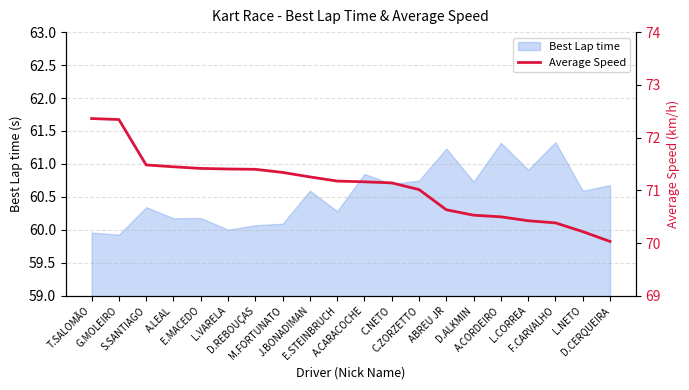

Reading left to right, extract all data points from this chart.

T.SALOMÃO=72.4	G.MOLEIRO=72.3	S.SANTIAGO=71.5	A.LEAL=71.4	E.MACEDO=71.4	L.VARELA=71.4	D.REBOUÇAS=71.4	M.FORTUNATO=71.3	J.BONADIMAN=71.3	E.STEINBRUCH=71.2	A.CARACOCHE=71.2	C.NETO=71.1	C.ZORZETTO=71.0	ABREU JR=70.6	D.ALKMIN=70.5	A.CORDEIRO=70.5	L.CORREA=70.4	F.CARVALHO=70.4	L.NETO=70.2	D.CERQUEIRA=70.0